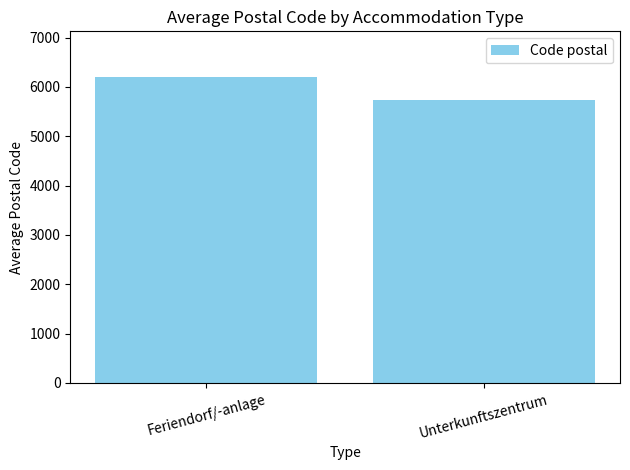

What is the minimum value shown in the chart?

5738.9